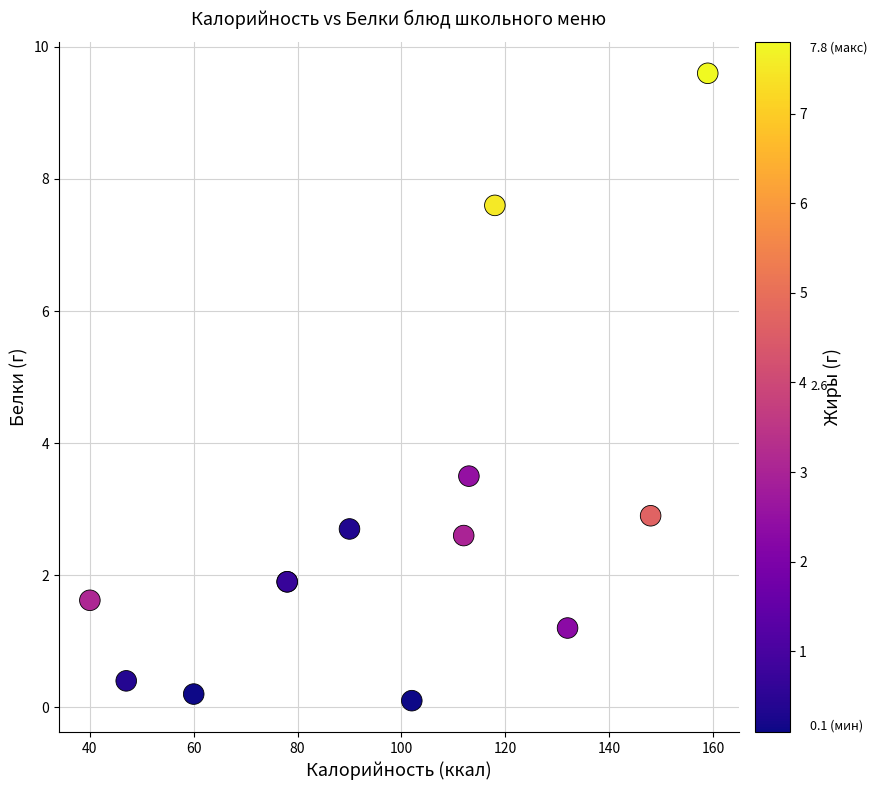

What Y value in the scatter plot is closest to 4?

3.5